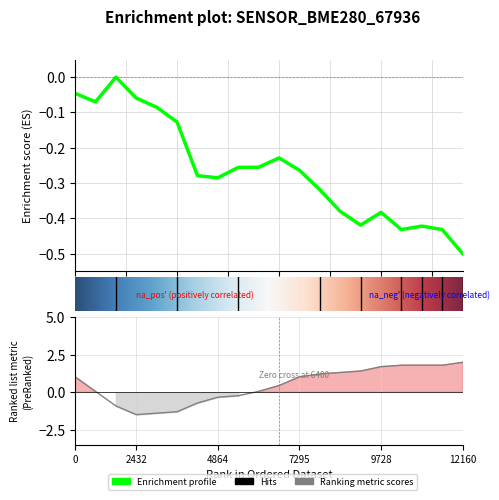

Does the chart display data point markers on the line(s)?

No